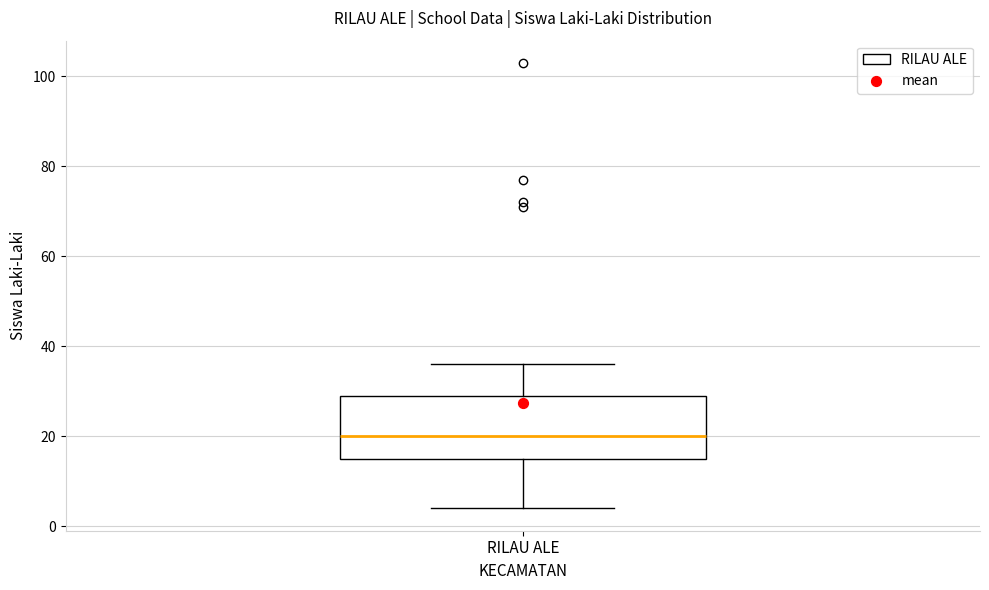

Transcribe this box plot: give where the median line is, the range the box spans, and where the two whiskers end, as read against the y-axis. The values are not printed on the chart, so give them approximately, as read against the axis.

median 20, box 16 to 30, whiskers 4 to 36